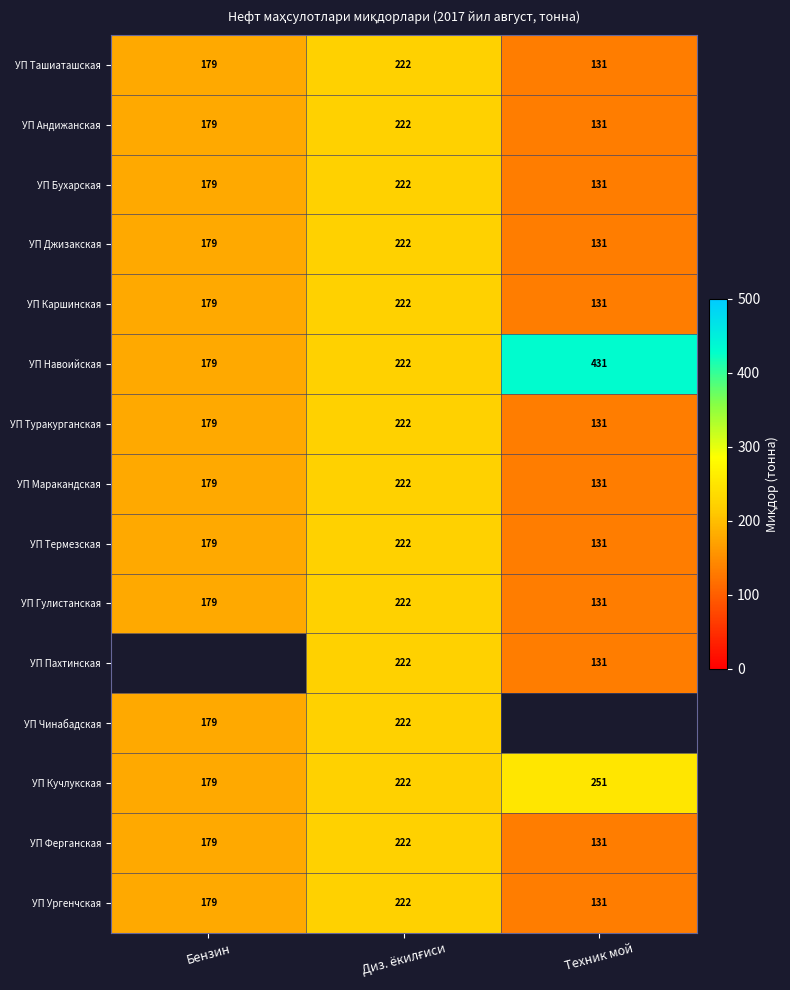

What is the highest value of the УП Кучлукская series?

251